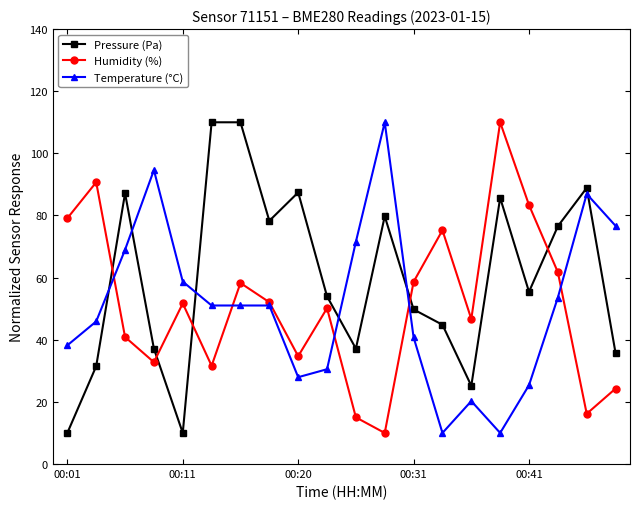

What is the maximum value for Temperature (°C)?

110.0